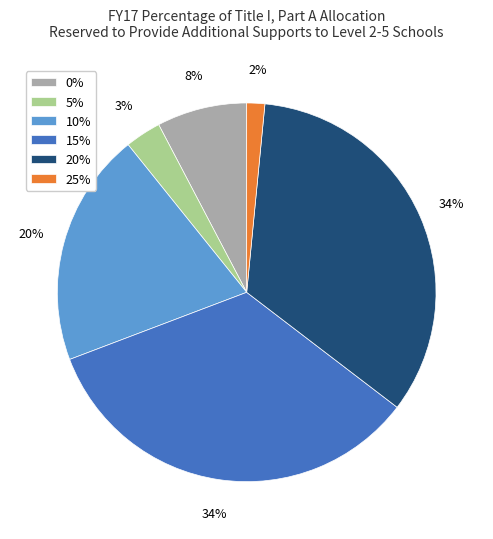

What percentage is the 10% slice, to the nearest percent?

20%